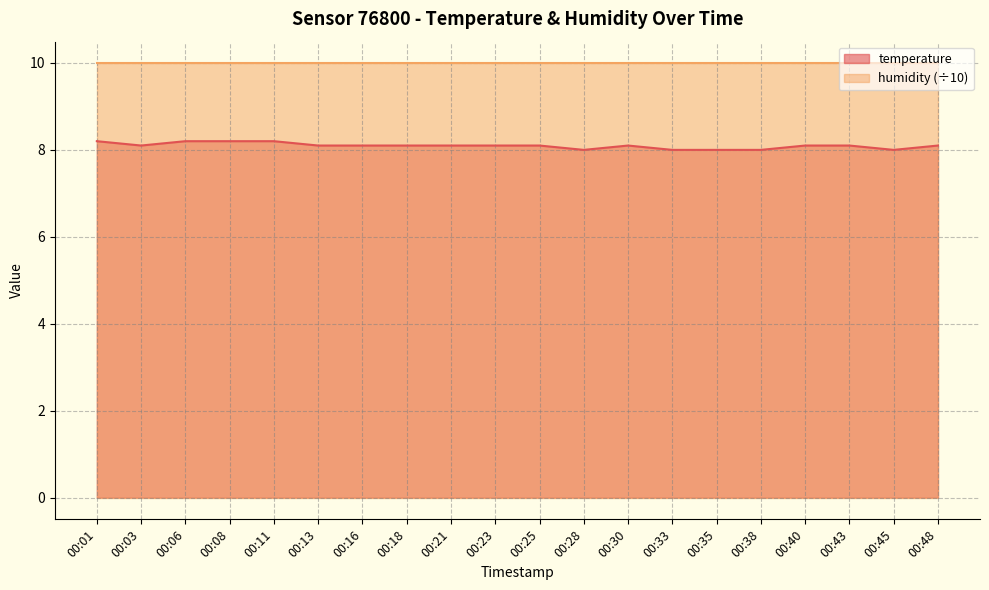

Between 00:33 and 00:35, which is larger?

00:33